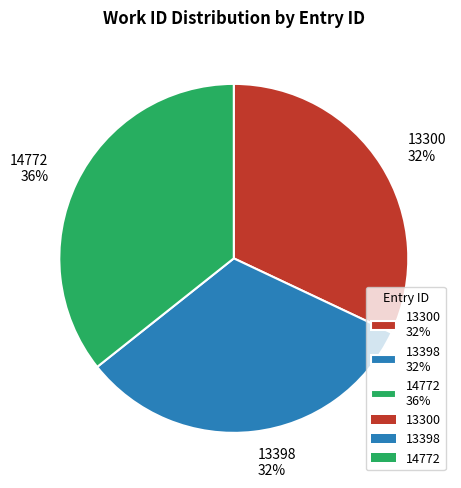

True or false: 14772 36% accounts for 30% of the total.

False